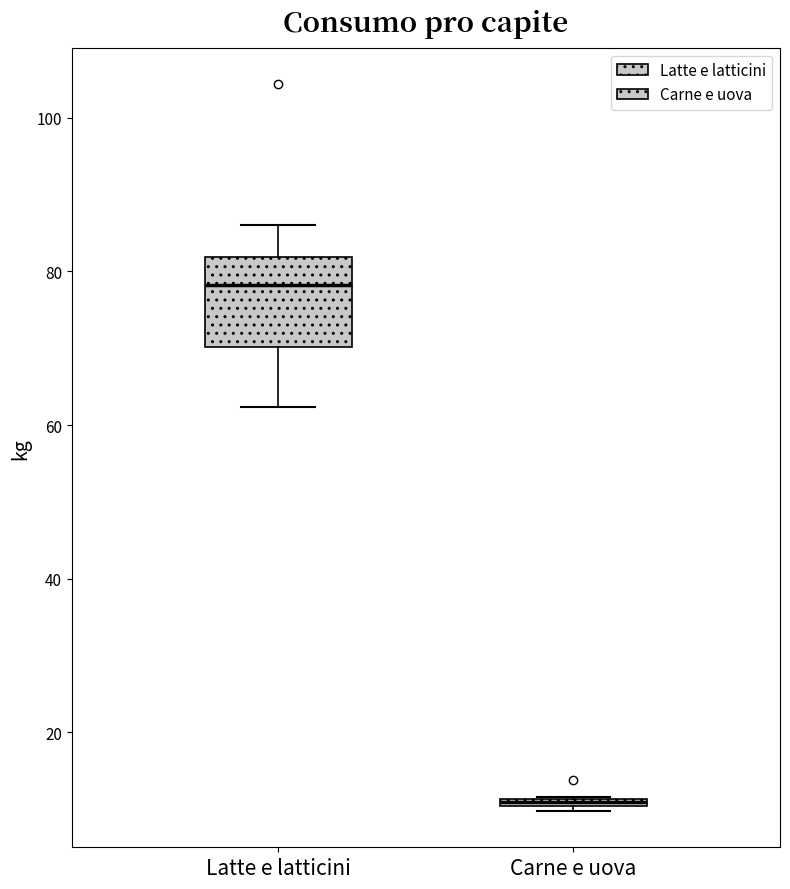

Comparing the boxes themselves (not the whiskers), which one is the tallest?

Latte e latticini